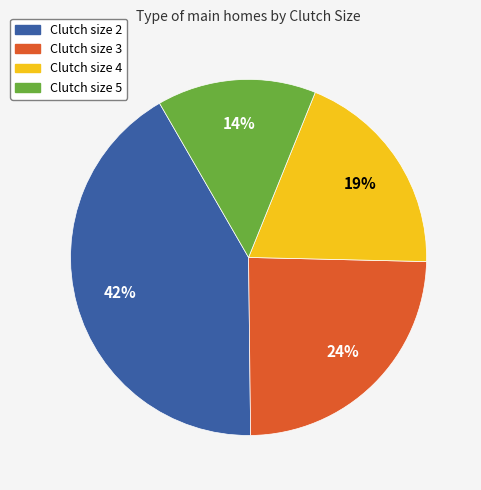

Count the number of slices in the pie.

4